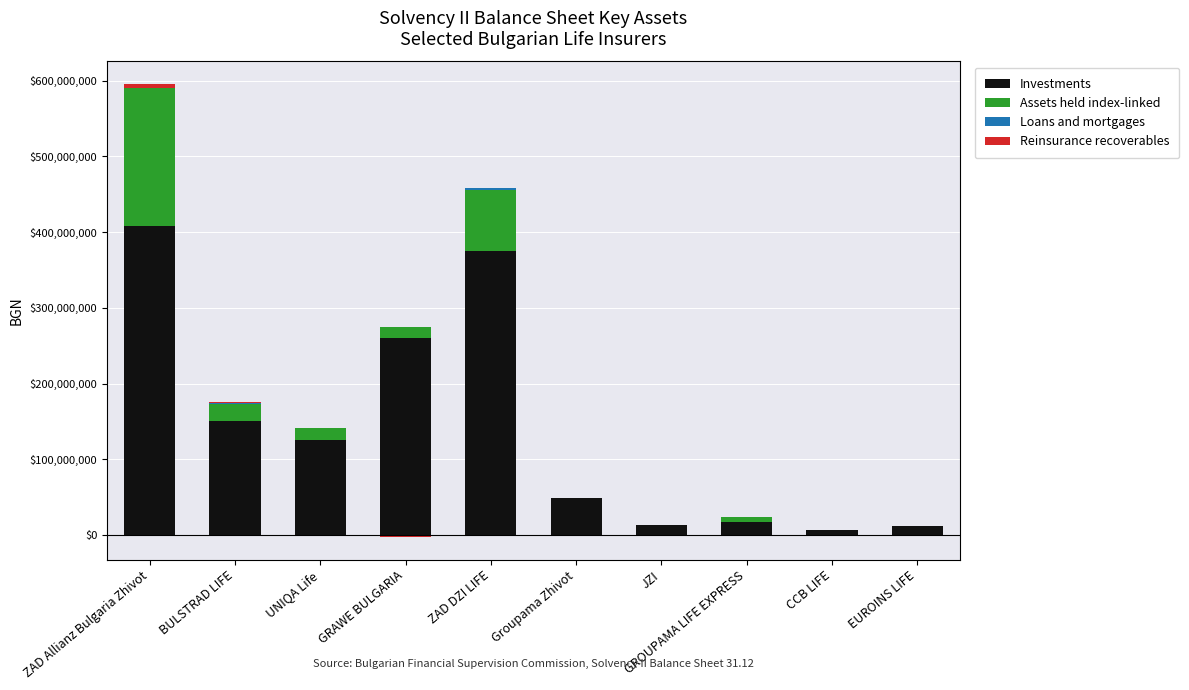

What is the approximate value of Loans and mortgages at CCB LIFE?

884703.7